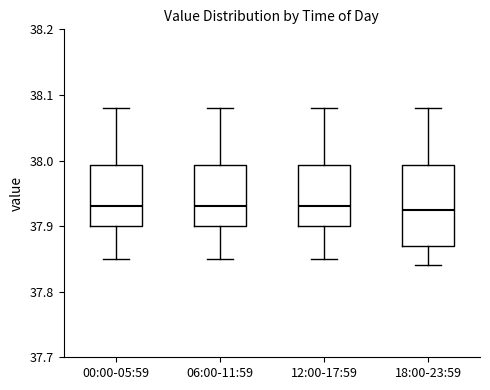

Where does the upper whisker of the box for 00:00-05:59 end on the y-axis? The values are not printed on the chart, so give them approximately, as read against the axis.

38.08